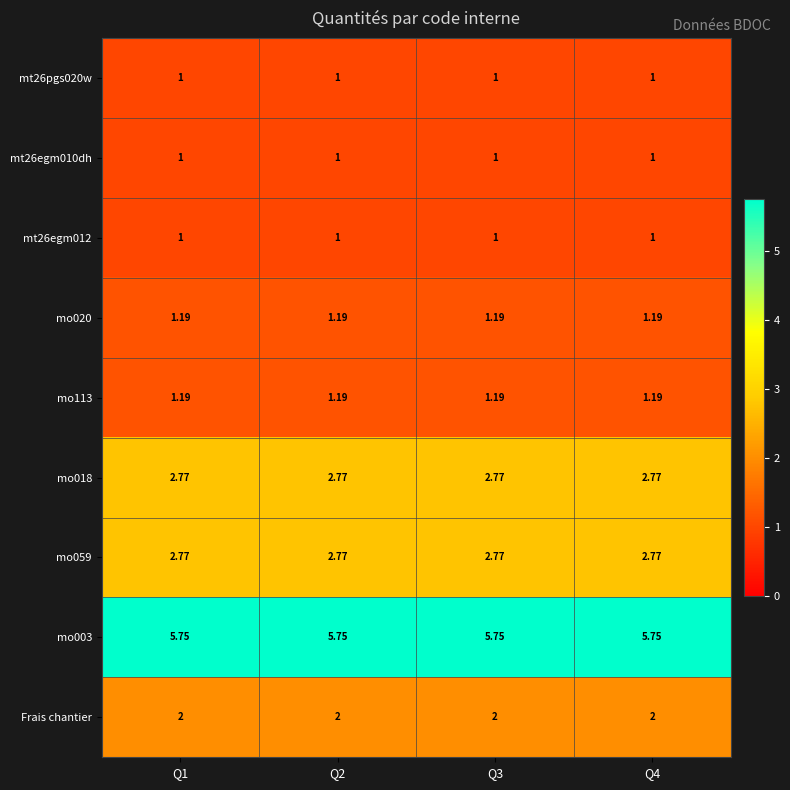

Is the value of mo113 at Q4 greater than the value of mt26pgs020w at Q2?

Yes